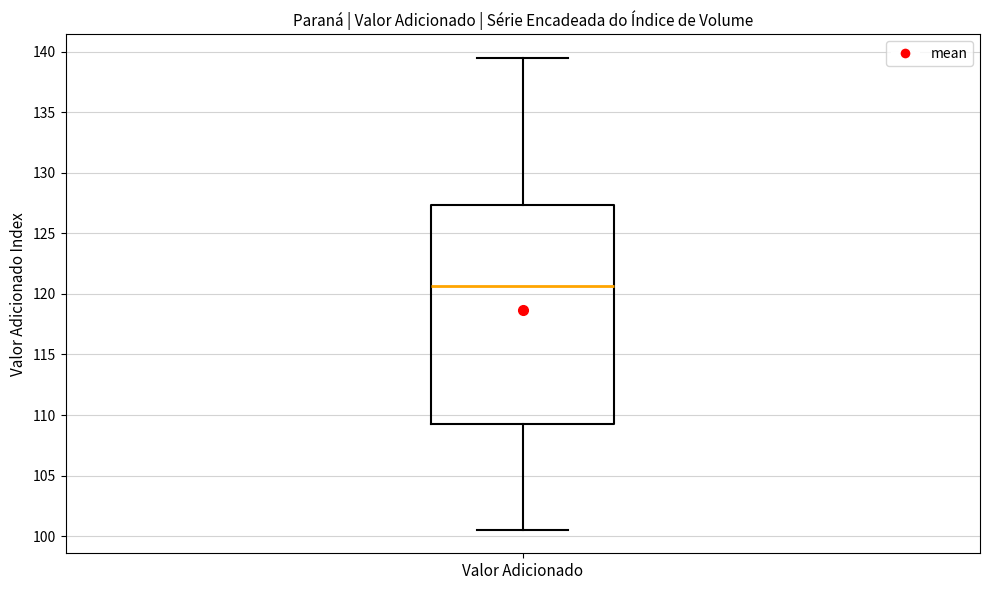

Transcribe this box plot: give where the median line is, the range the box spans, and where the two whiskers end, as read against the y-axis. The values are not printed on the chart, so give them approximately, as read against the axis.

median 120.5, box 109.5 to 127.5, whiskers 100.5 to 139.5